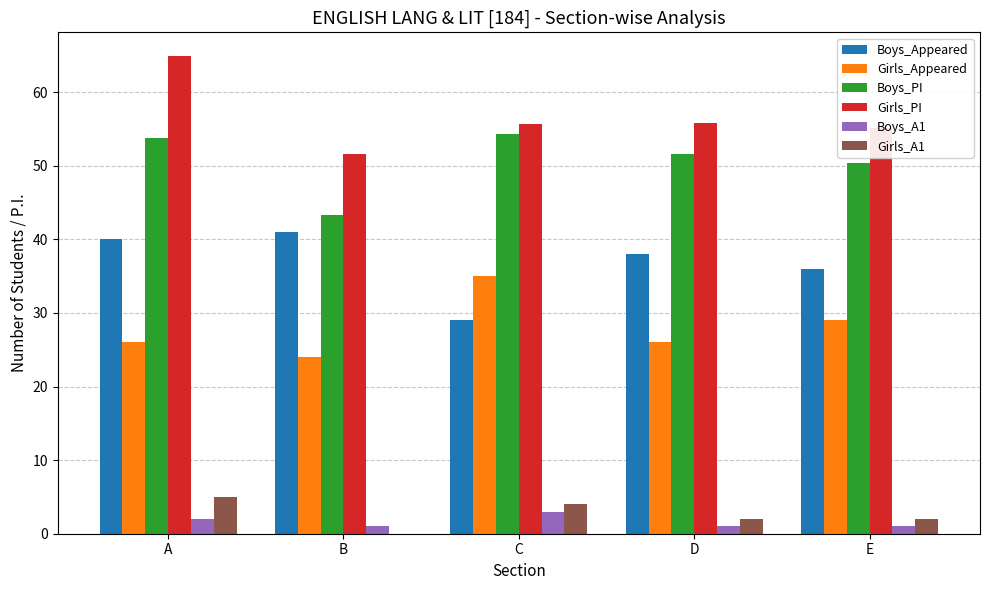

Which series has the largest range (max minus min)?

Girls_PI